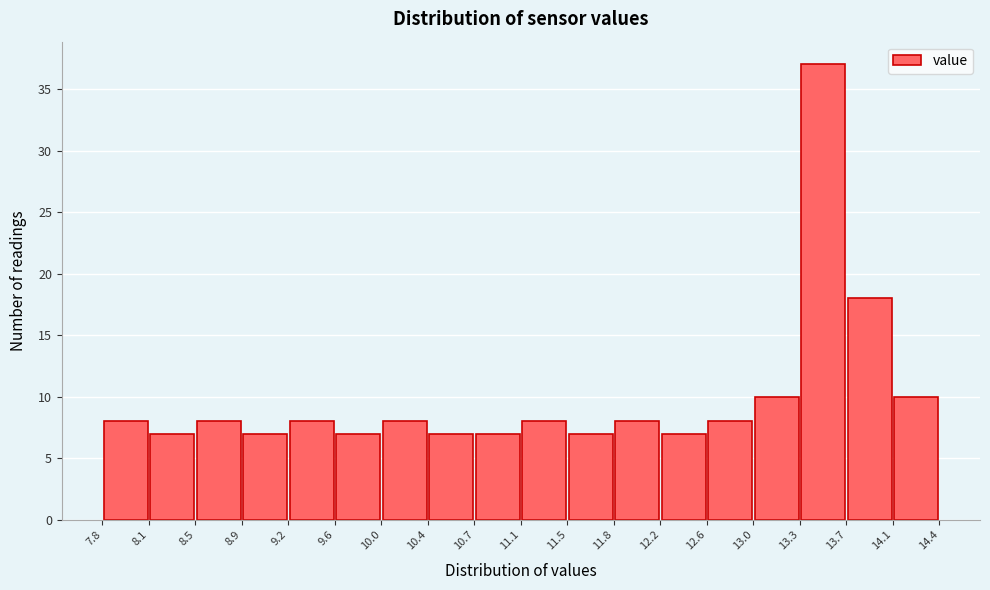

Reading left to right, list every bar in this chart as the range it spans on the x-axis followed by its height. The values are not printed on the chart, so give them approximately, as read against the axis.

7.8 to 8.1: 8
8.1 to 8.5: 7
8.5 to 8.9: 8
8.9 to 9.2: 7
9.2 to 9.6: 8
9.6 to 10.0: 7
10.0 to 10.4: 8
10.4 to 10.7: 7
10.7 to 11.1: 7
11.1 to 11.5: 8
11.5 to 11.8: 7
11.8 to 12.2: 8
12.2 to 12.6: 7
12.6 to 13.0: 8
13.0 to 13.3: 10
13.3 to 13.7: 37
13.7 to 14.1: 18
14.1 to 14.4: 10